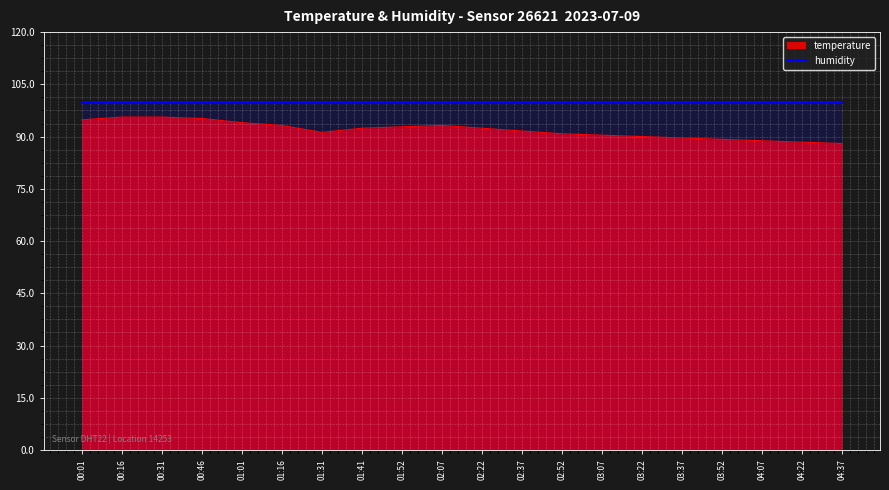

Is the value of humidity at 03:52 greater than the value of temperature at 00:31?

Yes